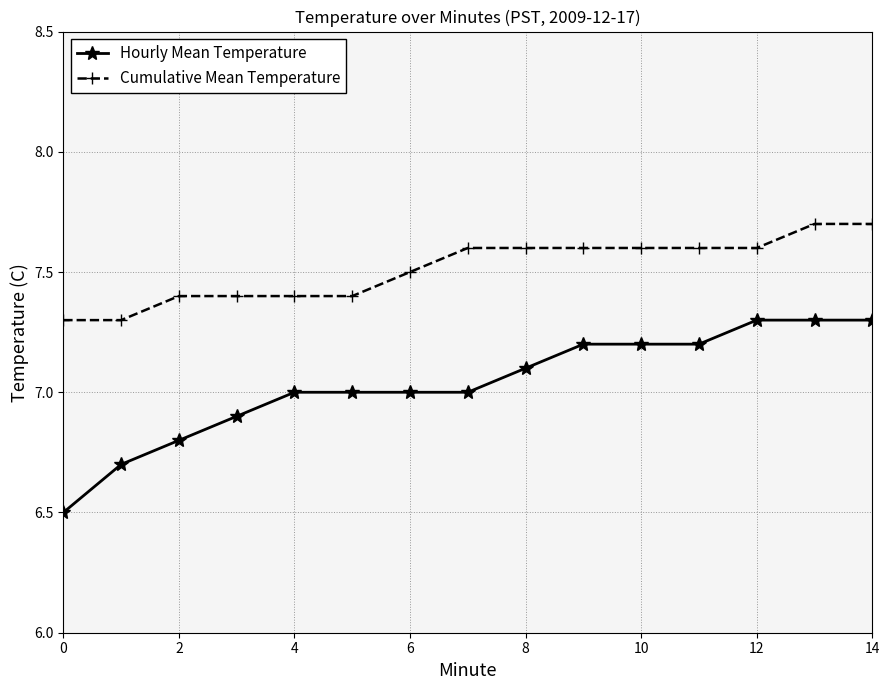

True or false: Hourly Mean Temperature and Cumulative Mean Temperature cross at least once.

False